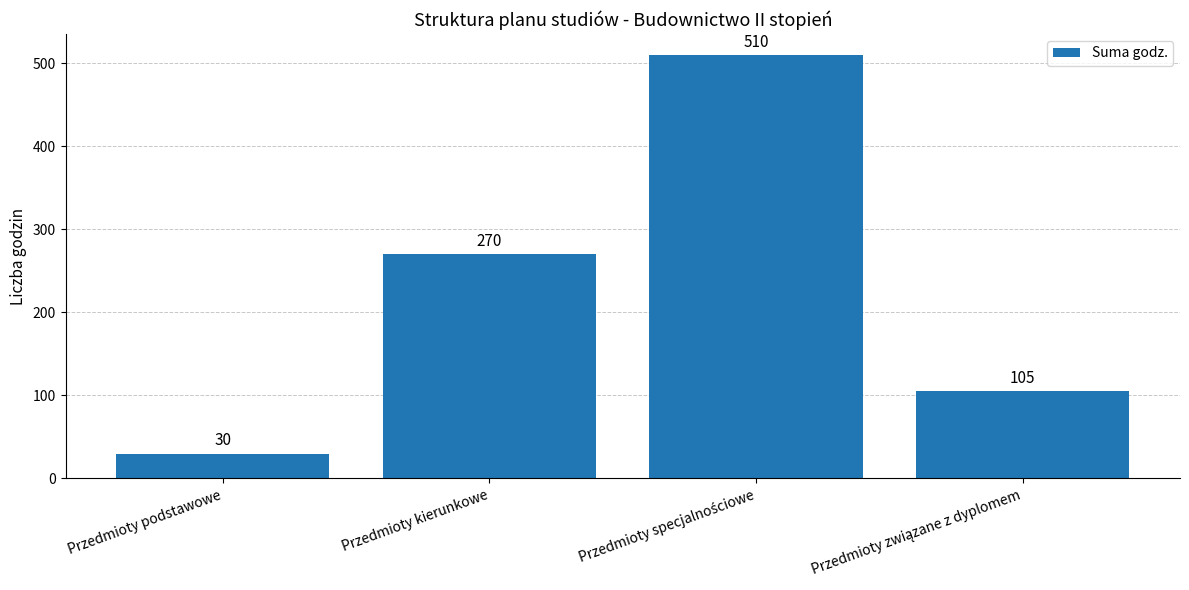

Which has a higher value, Przedmioty podstawowe or Przedmioty kierunkowe?

Przedmioty kierunkowe